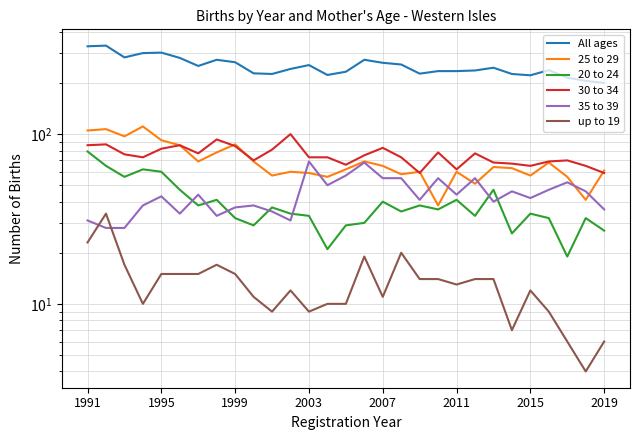

The up to 19 series shows 22 at 1999. True or false?

False